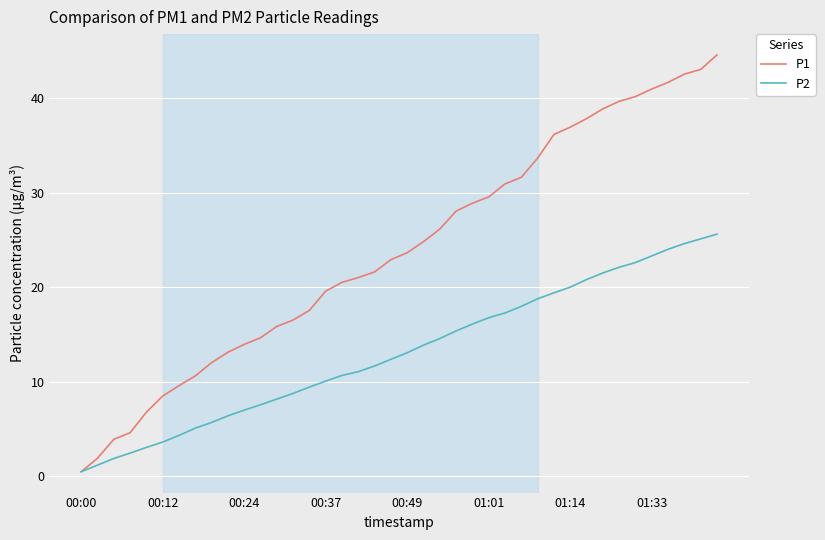

Which series has the widest spread of values?

P1